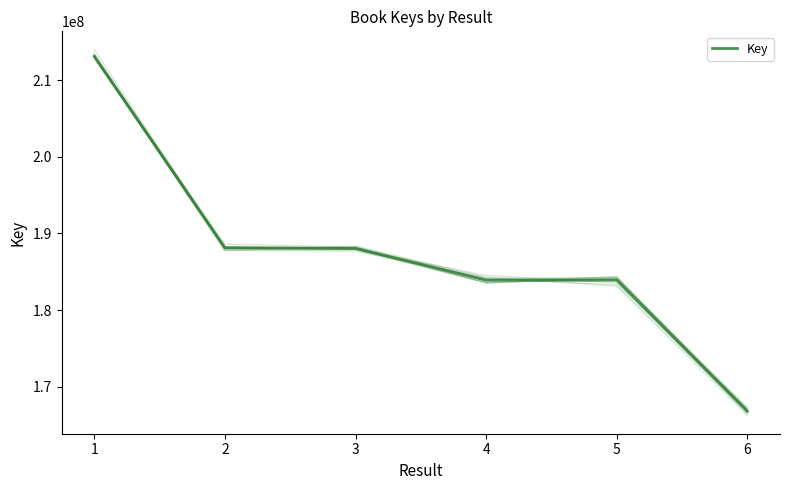

Which has a higher value, 1 or 6?

1